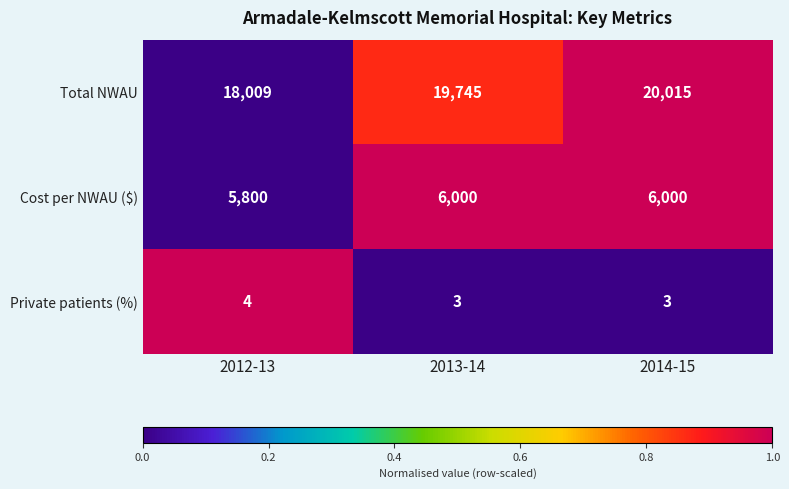

Count the number of data series in this chart.

3